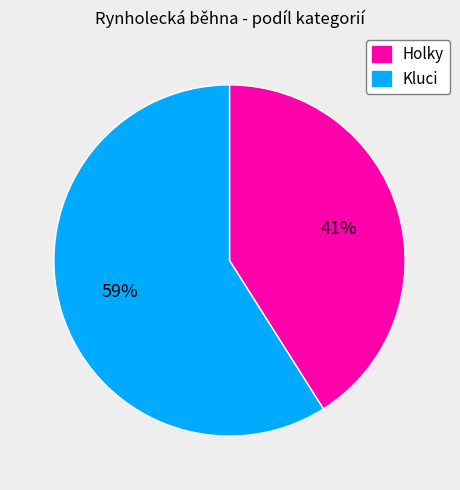

To the nearest percent, what is the difference between the largest and smallest slice percentages?

18%